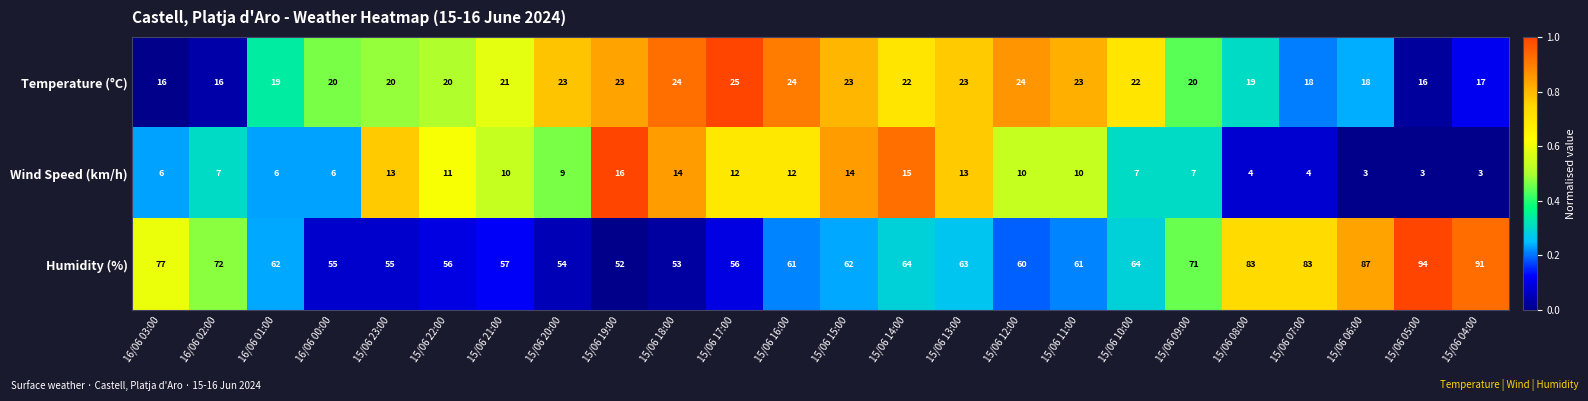

Count the number of data series in this chart.

3